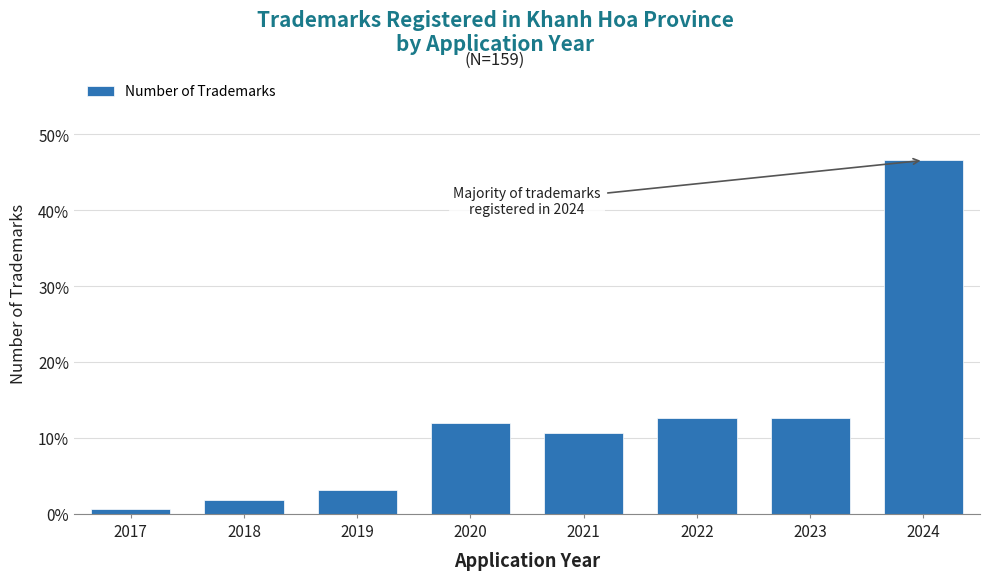

Reading left to right, extract all data points from this chart.

0.6	1.9	3.1	11.9	10.7	12.6	12.6	46.5